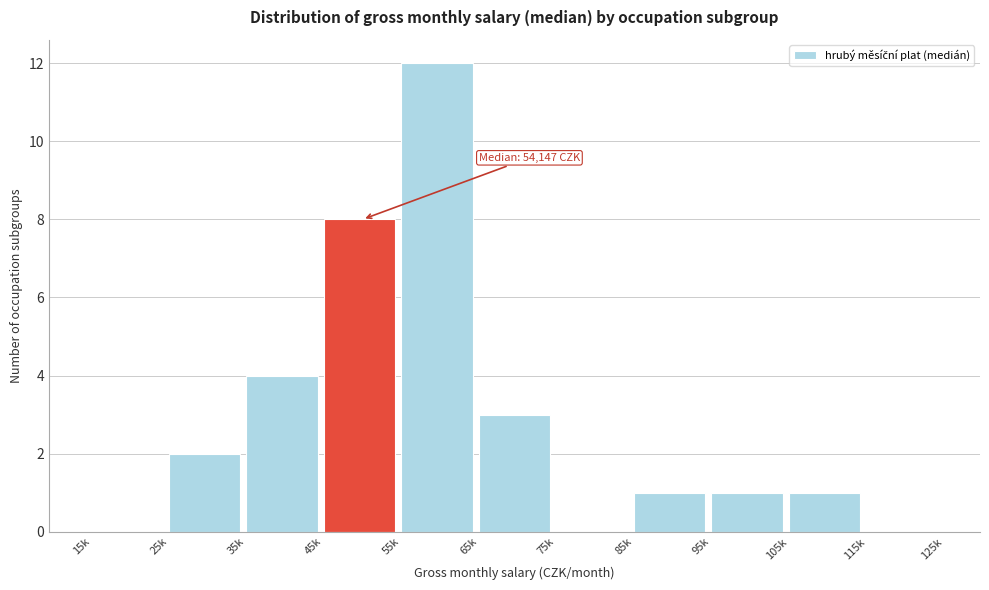

Reading right to left, what are all the values shown in this chart?

115k=0	105k=1	95k=1	85k=1	75k=0	65k=3	55k=12	45k=8	35k=4	25k=2	15k=0